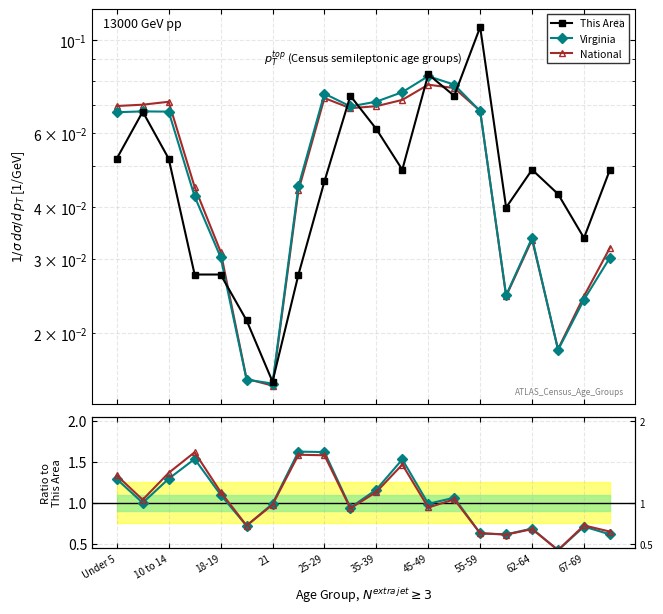

What are all the series names shown in the legend?

This Area, Virginia, National